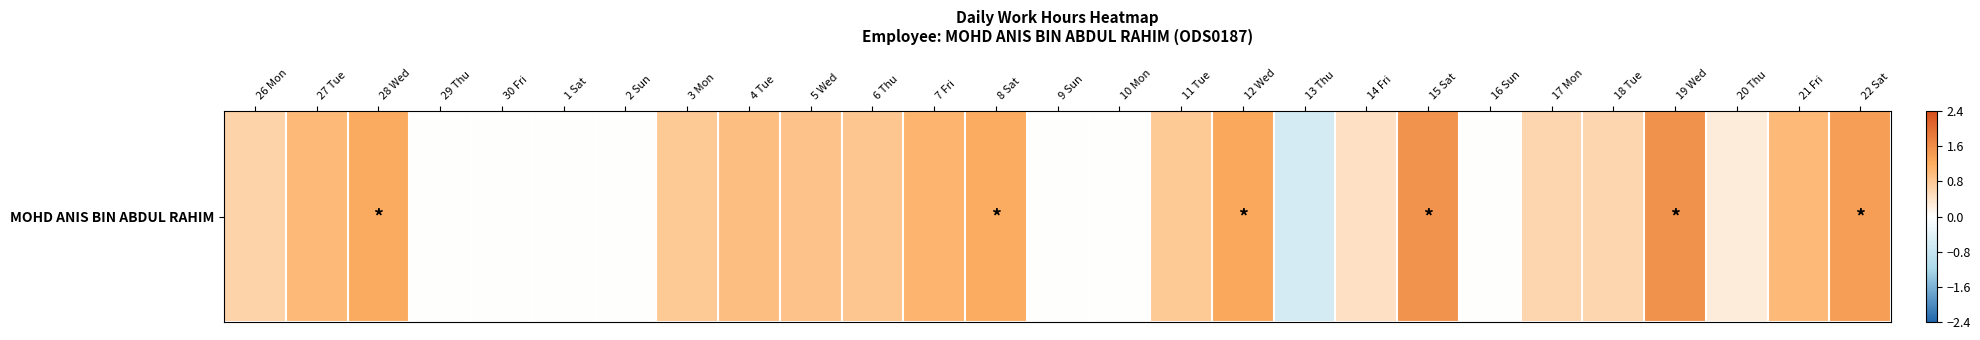

At which category does the chart reach its peak across all series?

19 Wed